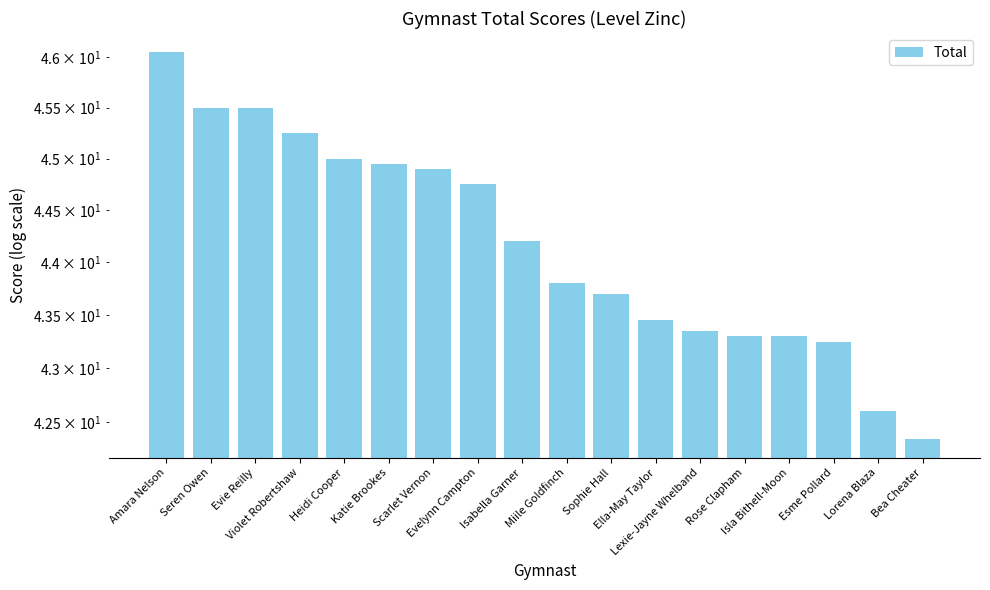

Rank the categories by value from lowest to highest.

Bea Cheater, Lorena Blaza, Esme Pollard, Rose Clapham, Isla Bithell-Moon, Lexie-Jayne Whelband, Ella-May Taylor, Sophie Hall, Miile Goldfinch, Isabella Garner, Evelynn Campton, Scarlet Vernon, Katie Brookes, Heidi Cooper, Violet Robertshaw, Seren Owen, Evie Reilly, Amara Nelson